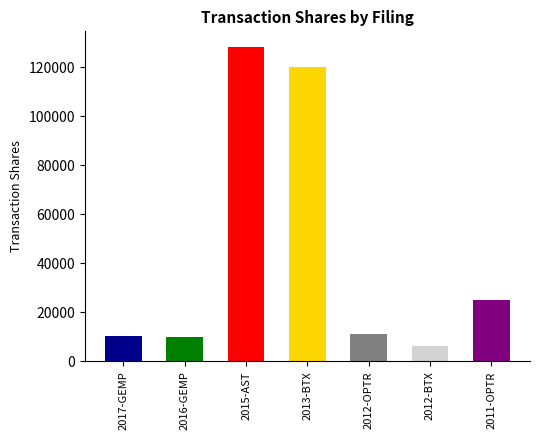

How many values are below 11000?

3